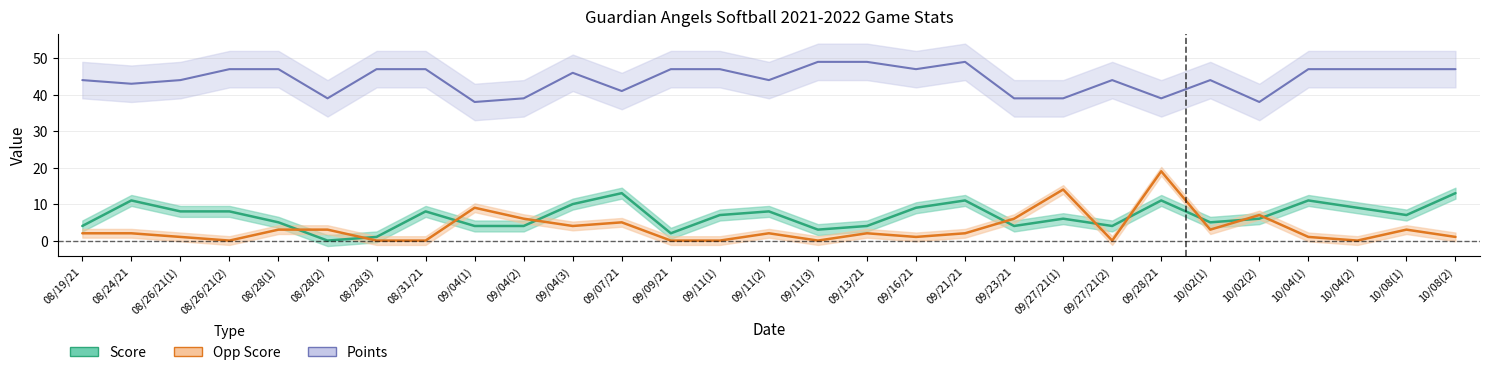

Which series ends up on top after the final intersection of Opp Score and Score?

Score